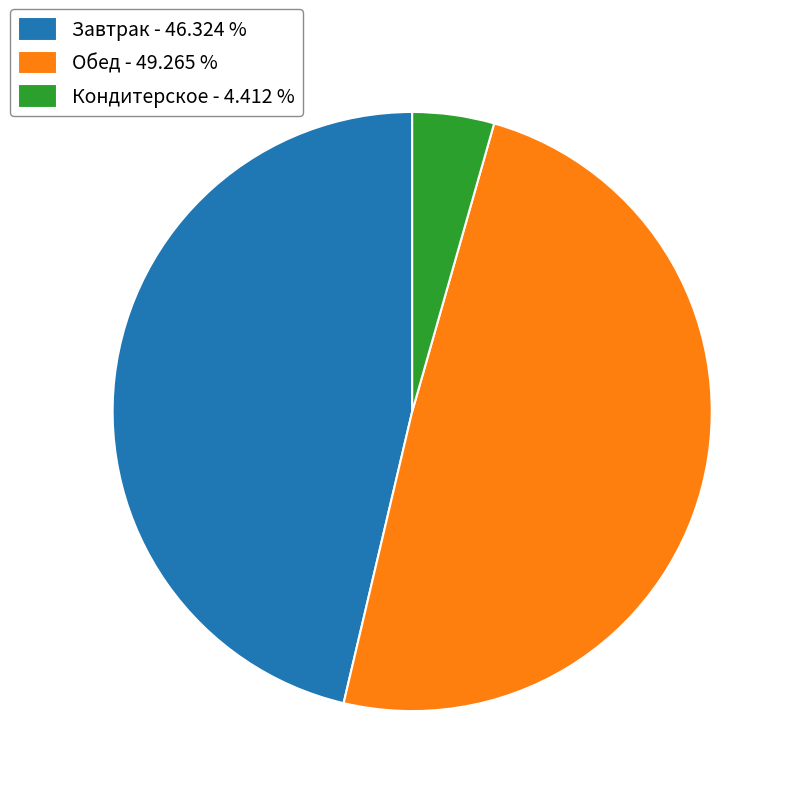

Which slice is the smallest?

Кондитерское - 4.412 %